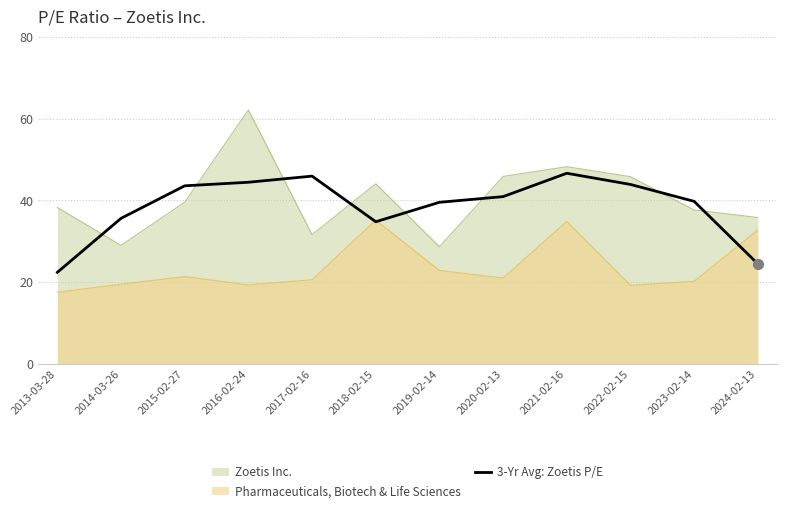

Approximately how many times larger is the value at 2024-02-13 compared to 2021-02-16?

0.5